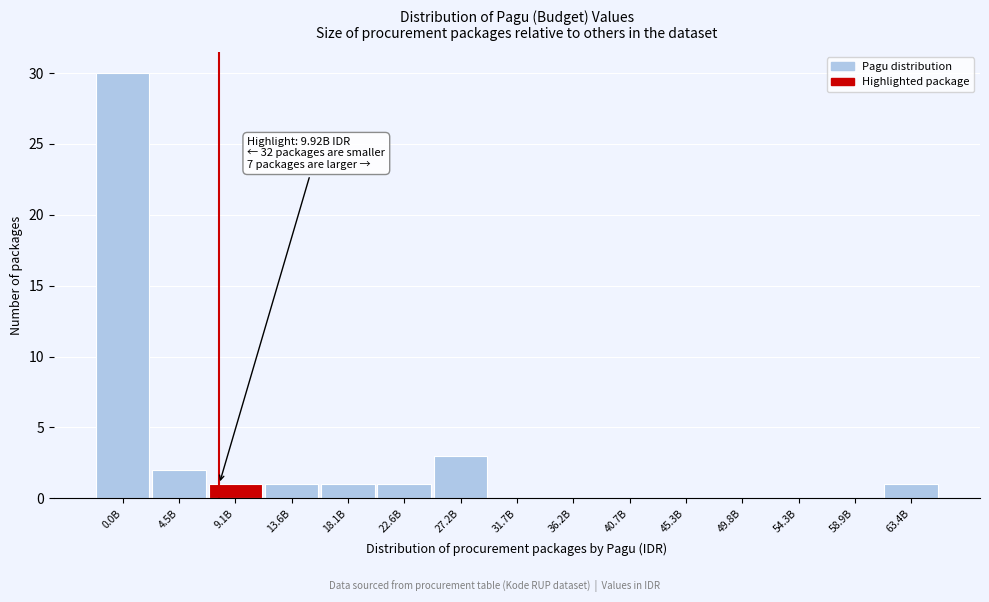

Reading right to left, transcribe all the data shown in this chart.

63.4B=1	58.9B=0	54.3B=0	49.8B=0	45.3B=0	40.7B=0	36.2B=0	31.7B=0	27.2B=3	22.6B=1	18.1B=1	13.6B=1	9.1B=1	4.5B=2	0.0B=30